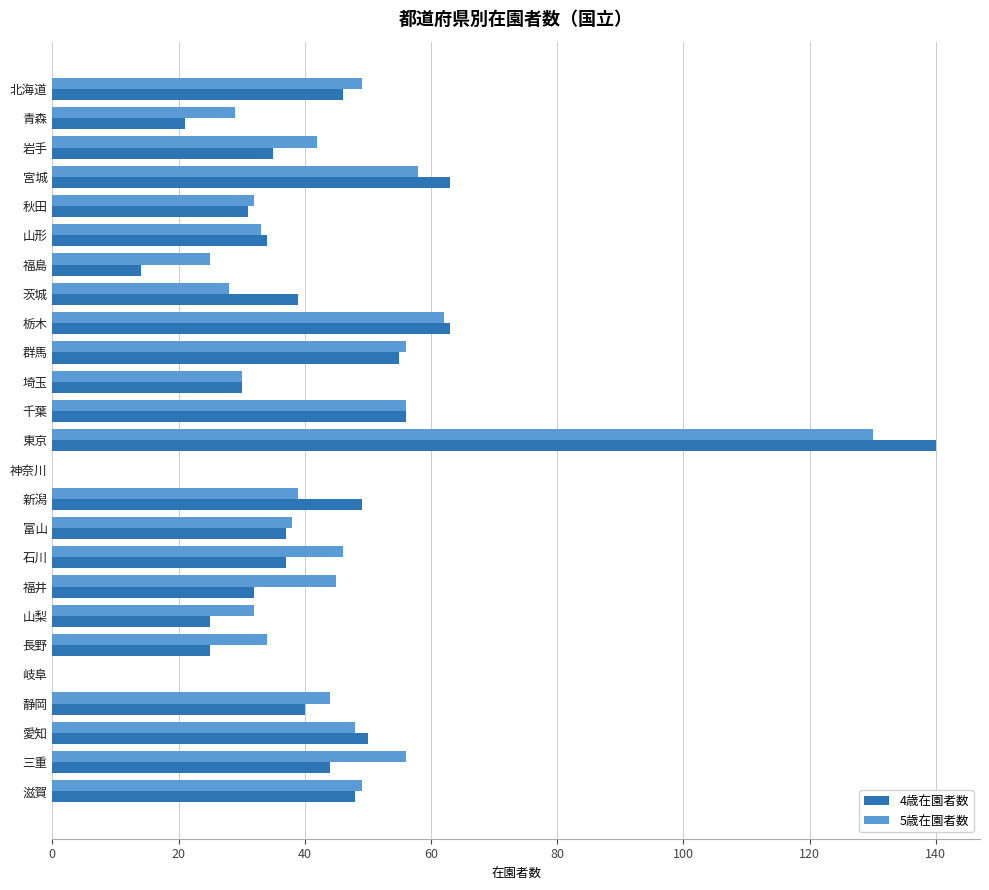

At which label is 5歳在園者数 closest to 65?

栃木